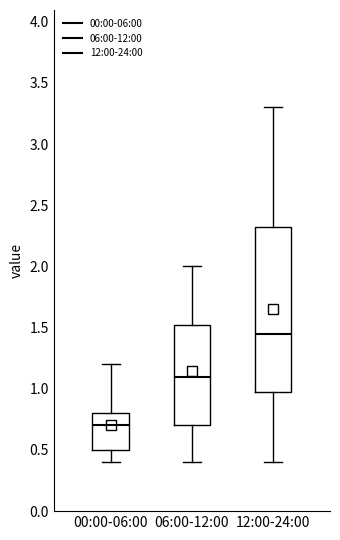

Reading left to right, read every box against the y-axis: the position of its median line, the range the box covers, and the ends of its whiskers. The values are not printed on the chart, so give them approximately, as read against the axis.

00:00-06:00: median 0.70, box 0.50 to 0.80, whiskers 0.40 to 1.20
06:00-12:00: median 1.10, box 0.70 to 1.55, whiskers 0.40 to 2.00
12:00-24:00: median 1.45, box 1.00 to 2.35, whiskers 0.40 to 3.30